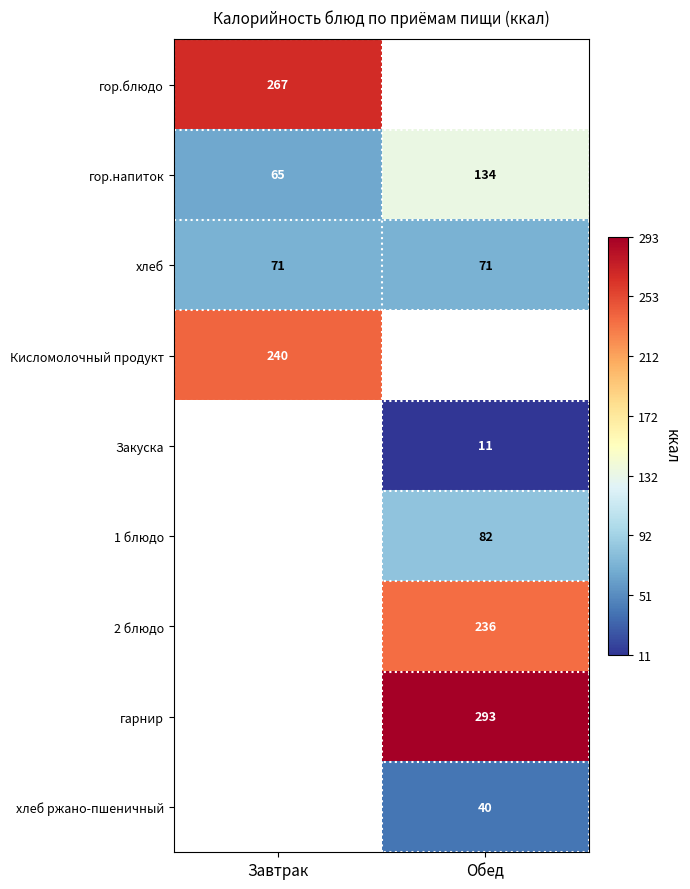

True or false: хлеб ржано-пшеничный has a value of 40 at Обед.

True